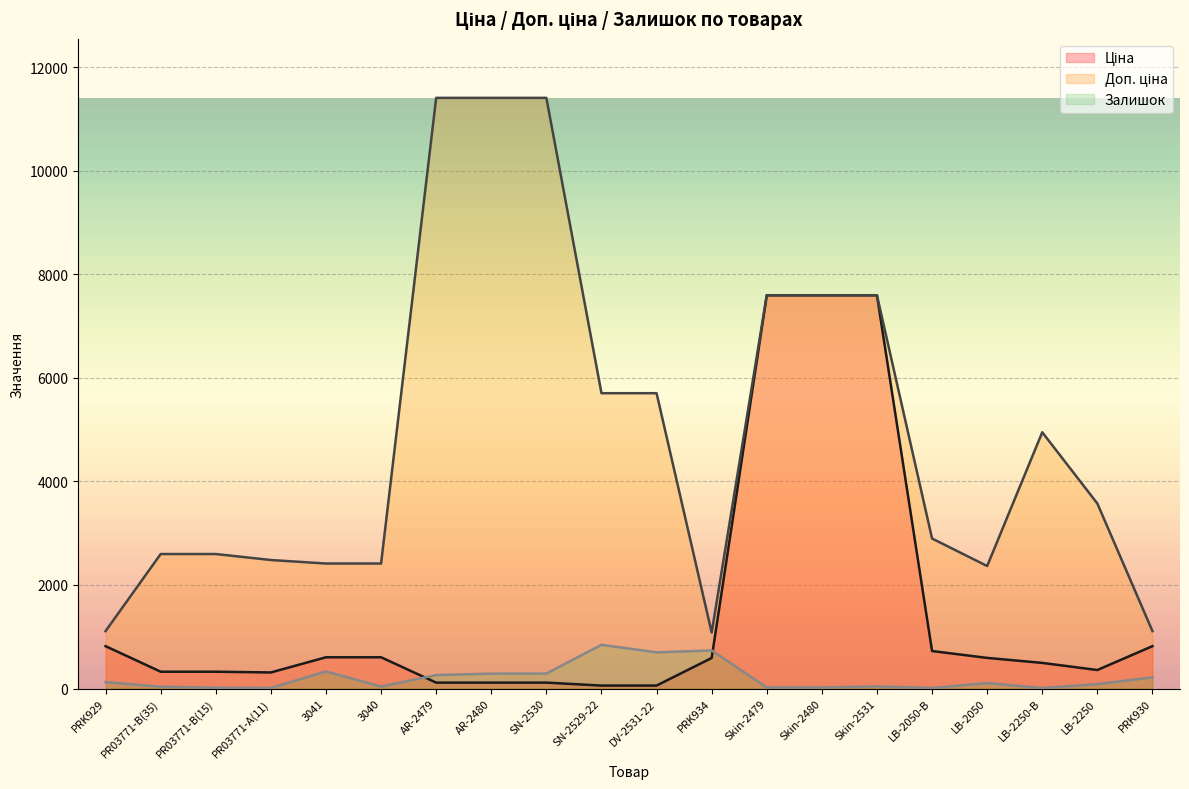

Reading right to left, list all the values displayed in this chart.

Ціна: 818.5	357.4	495.0	591.6	724.5	7596.5	7596.5	7596.5	589.9	57.0	57.0	114.1	114.1	114.1	603.7	603.7	310.3	324.8	324.8	818.5
Доп. ціна: 1109.2	3573.9	4950.4	2366.5	2897.8	7596.5	7596.5	7596.5	1081.7	5705.0	5705.0	11410.0	11410.0	11410.0	2414.8	2414.8	2482.4	2598.3	2598.3	1109.2
Залишок: 215.0	85.0	9.0	106.0	11.0	41.0	21.0	20.0	736.0	698.0	845.0	289.0	288.0	260.0	38.0	330.0	11.0	15.0	35.0	125.0